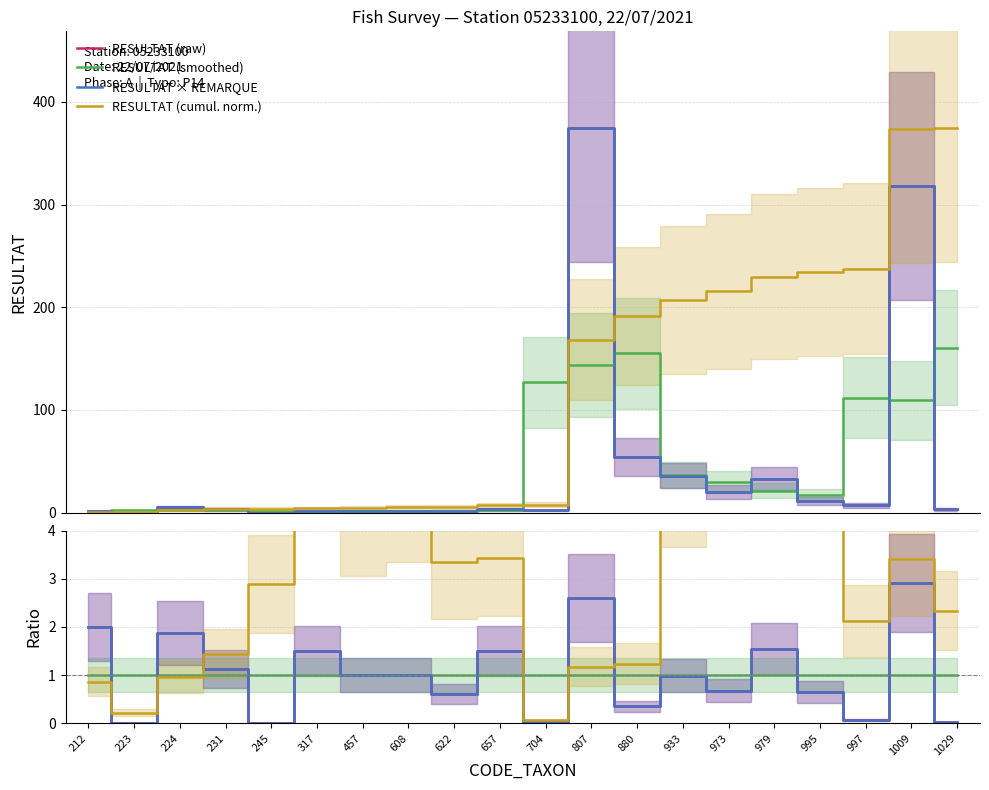

How many times do RESULTAT (cumul. norm.) and RESULTAT × REMARQUE cross each other?

5